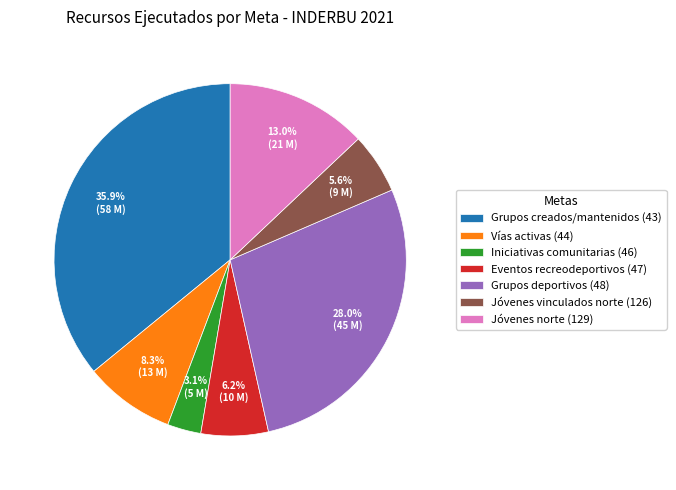

To the nearest percent, what portion does Eventos recreodeportivos (47) represent?

6%